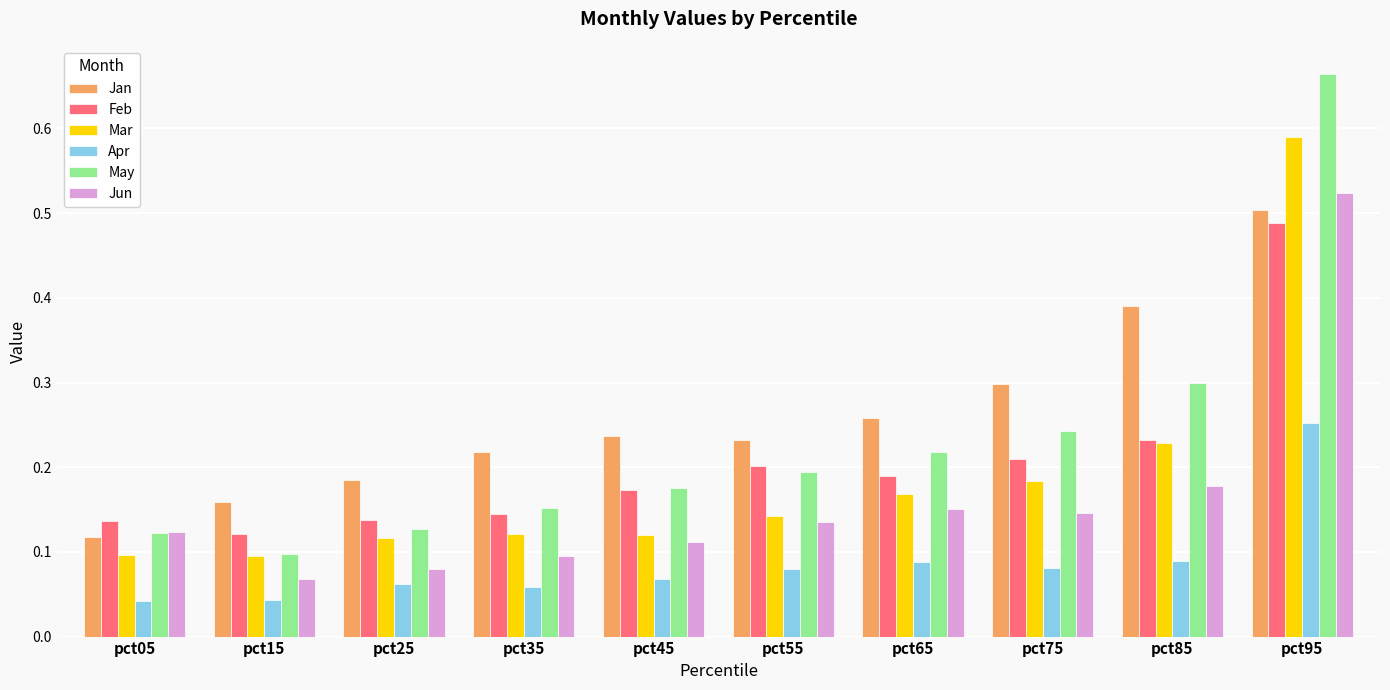

What are all the series names shown in the legend?

Jan, Feb, Mar, Apr, May, Jun